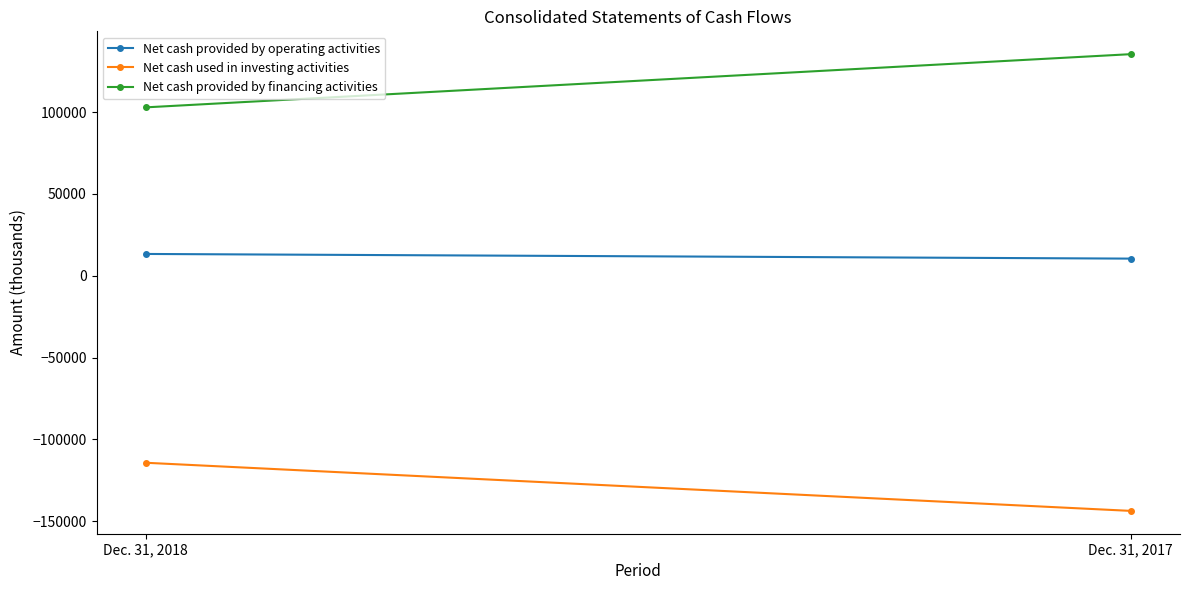

Count the Net cash used in investing activities values in the range -143670 to -114261.

2